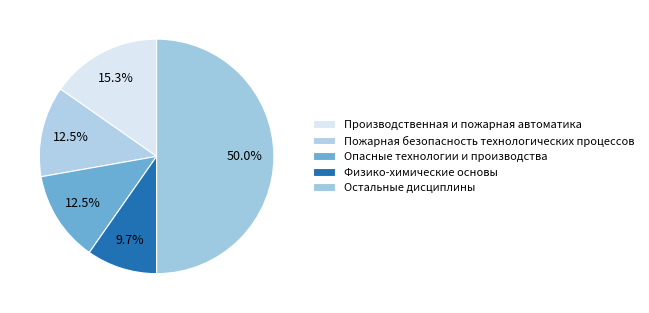

Count the number of slices in the pie.

5